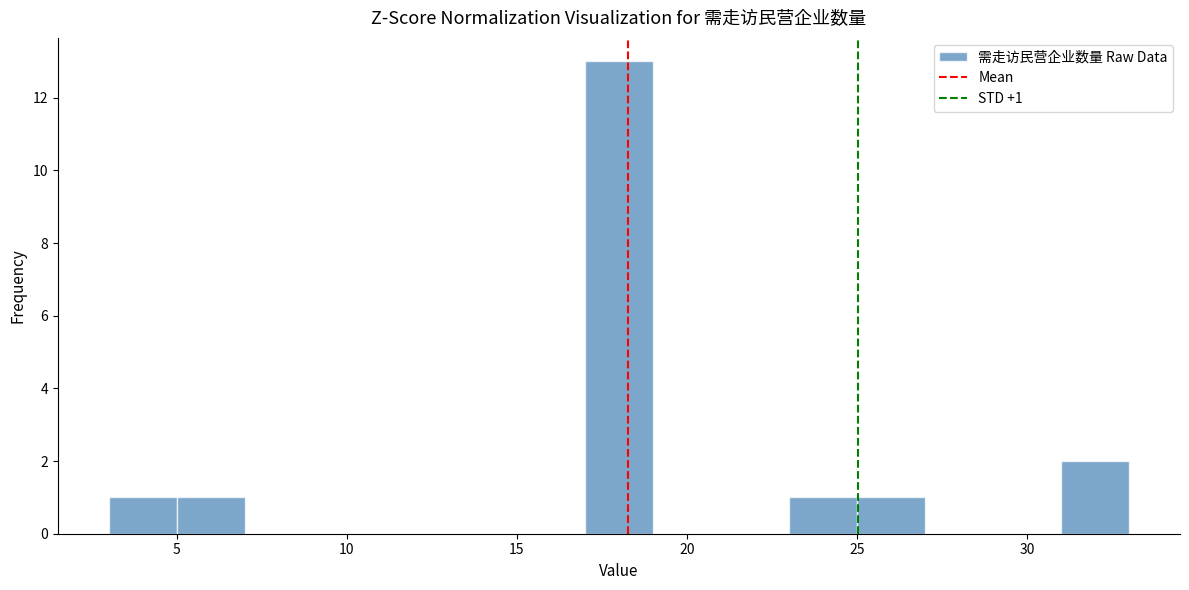

Over which range of the x-axis is the bar tallest?

17 to 19